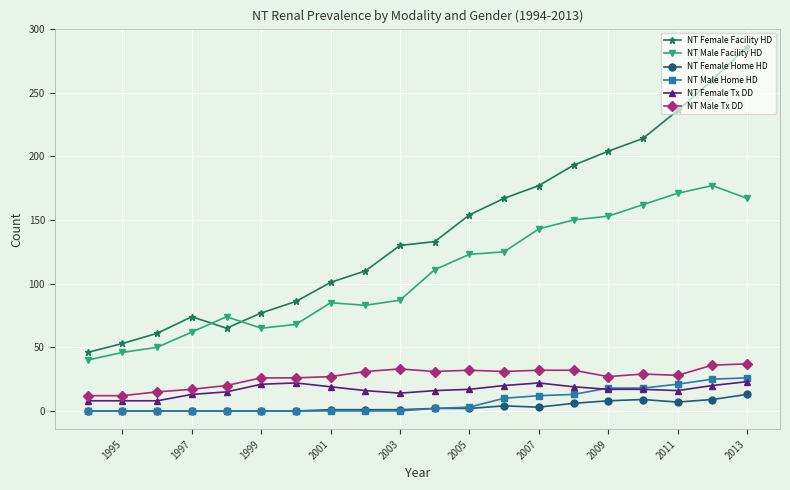

True or false: NT Female Facility HD has more than 0 interior local peaks.

True